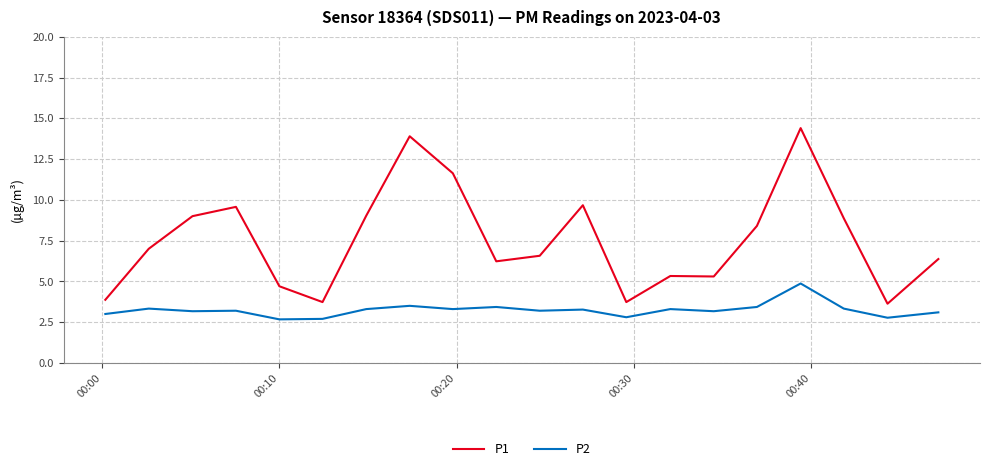

What is the difference between the maximum and minimum values in the P2 series?

2.2